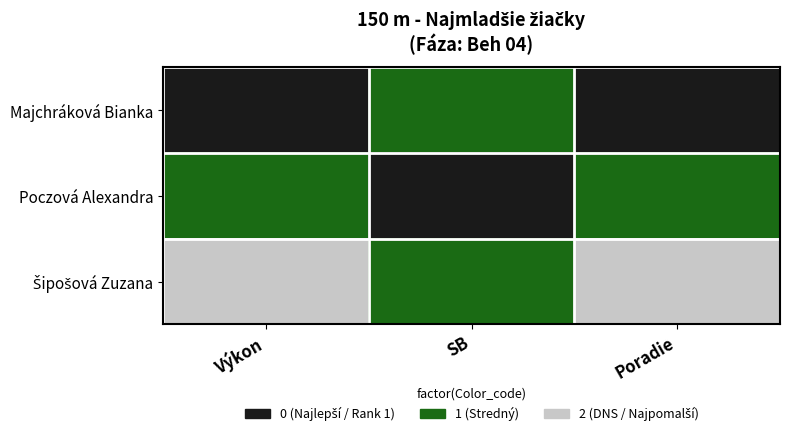

Which label corresponds to the largest value in the chart?

Výkon